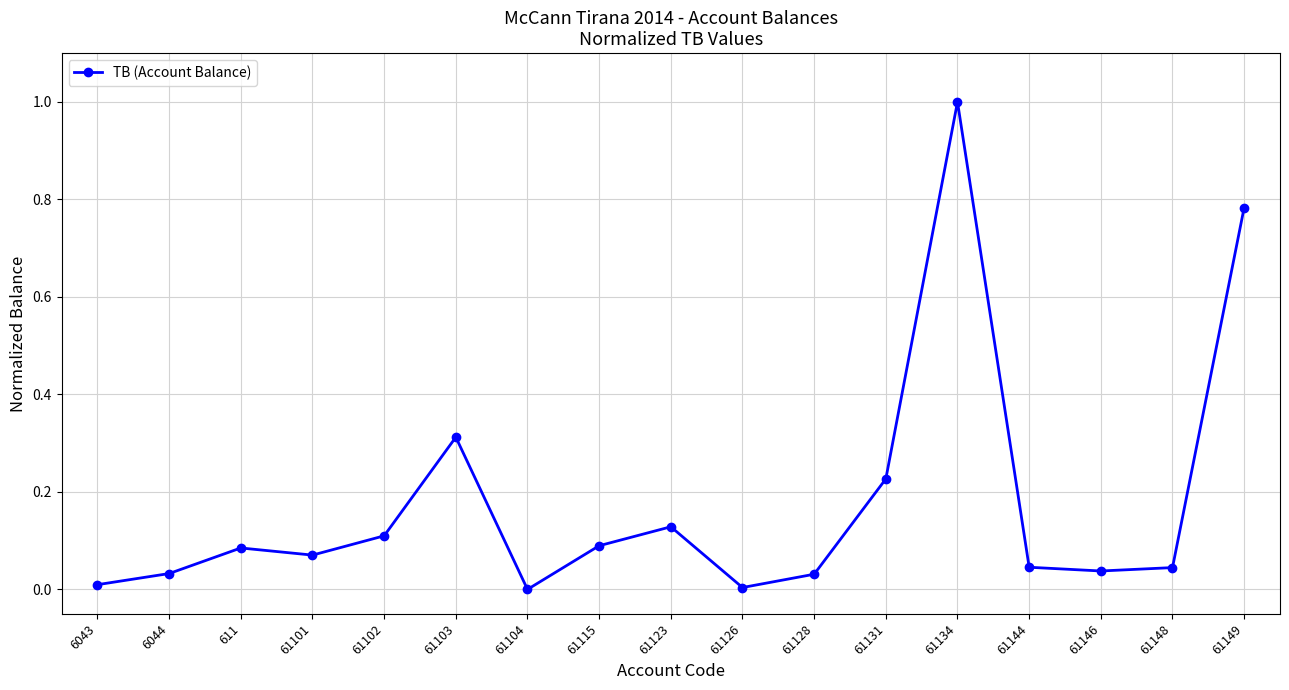

The chart shows a value of 0.0 at 61102. True or false?

False